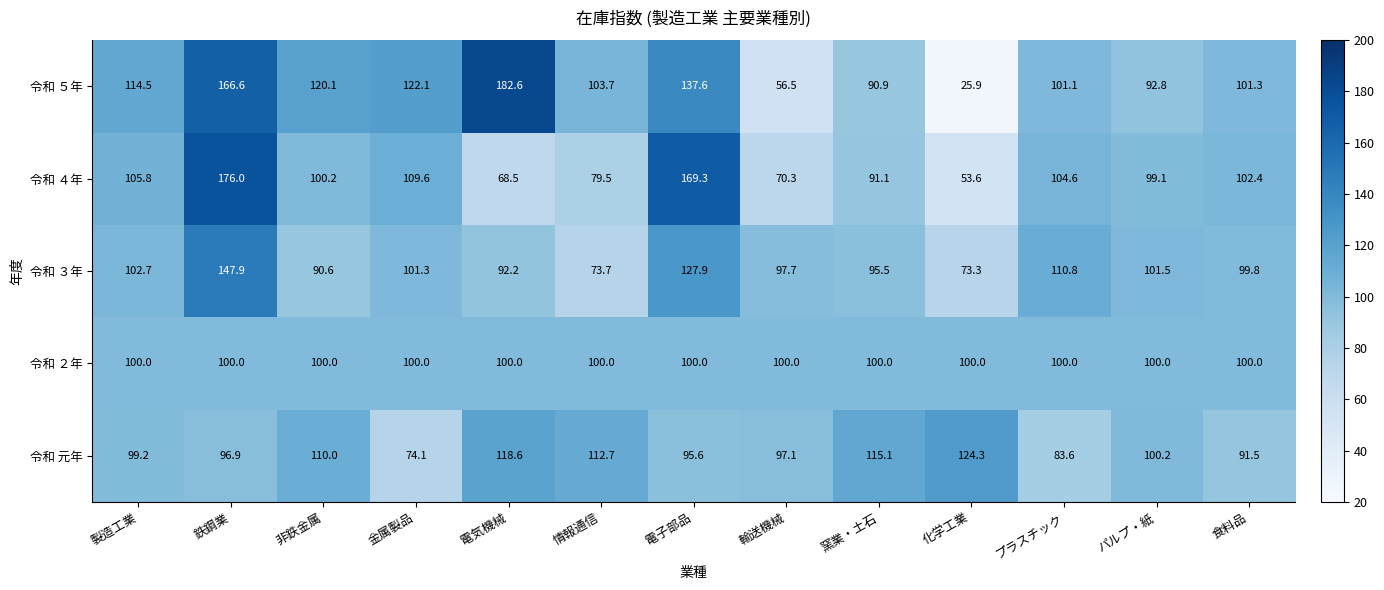

Between 情報通信 and 化学工業, which series saw the biggest shift?

令和 ５年